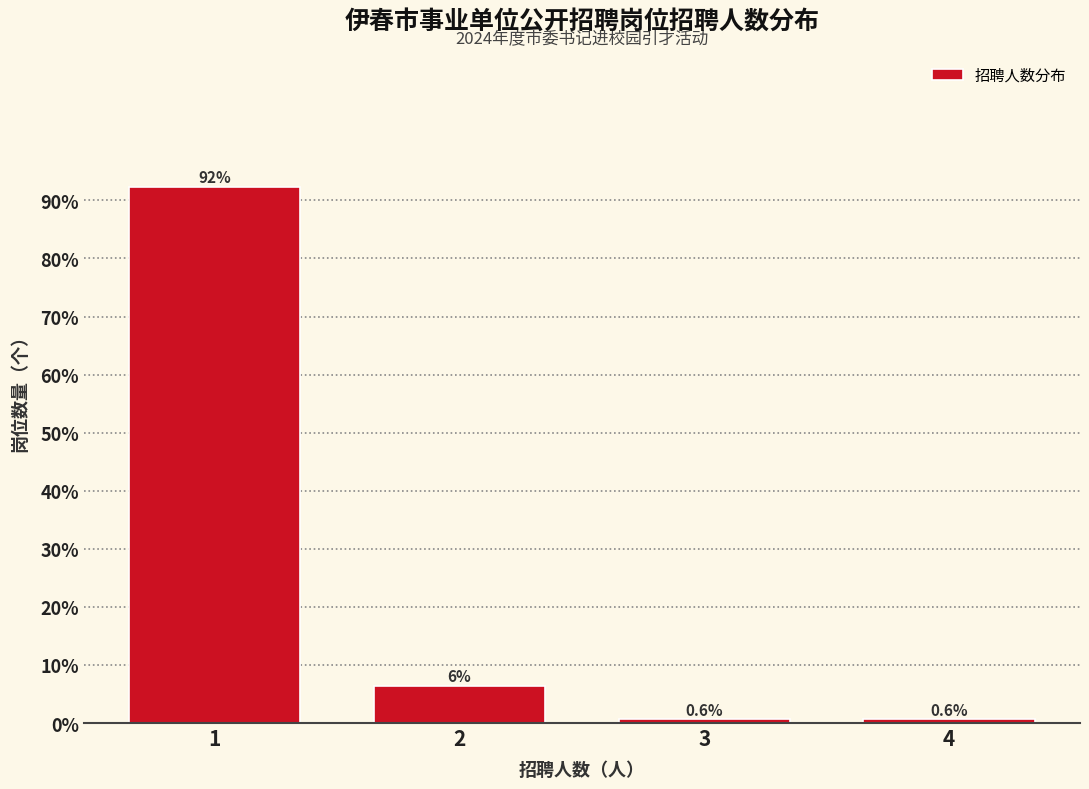

Reading left to right, transcribe all the data shown in this chart.

92.3	6.4	0.6	0.6